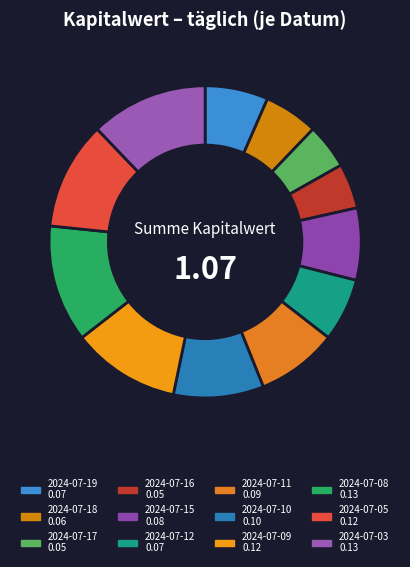

Rank the categories by value from lowest to highest.

2024-07-17, 2024-07-16, 2024-07-18, 2024-07-19, 2024-07-12, 2024-07-15, 2024-07-11, 2024-07-10, 2024-07-09, 2024-07-05, 2024-07-08, 2024-07-03